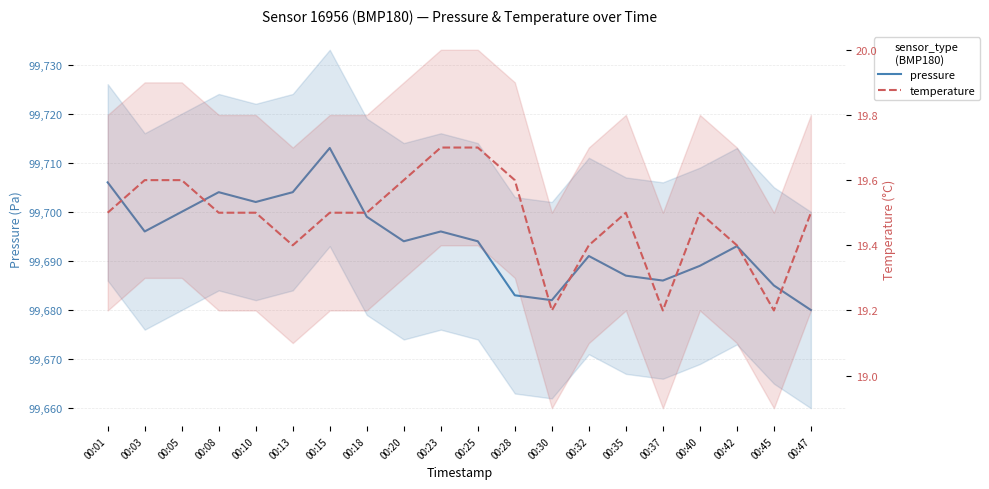

Which series has the largest total across all categories?

pressure